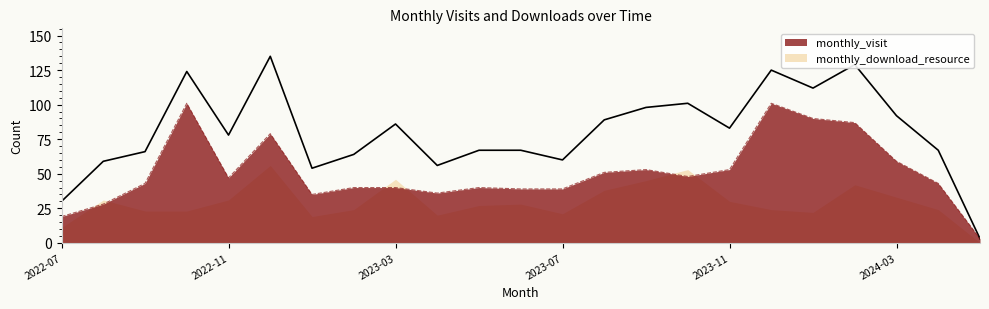

What is the smallest value displayed?

3